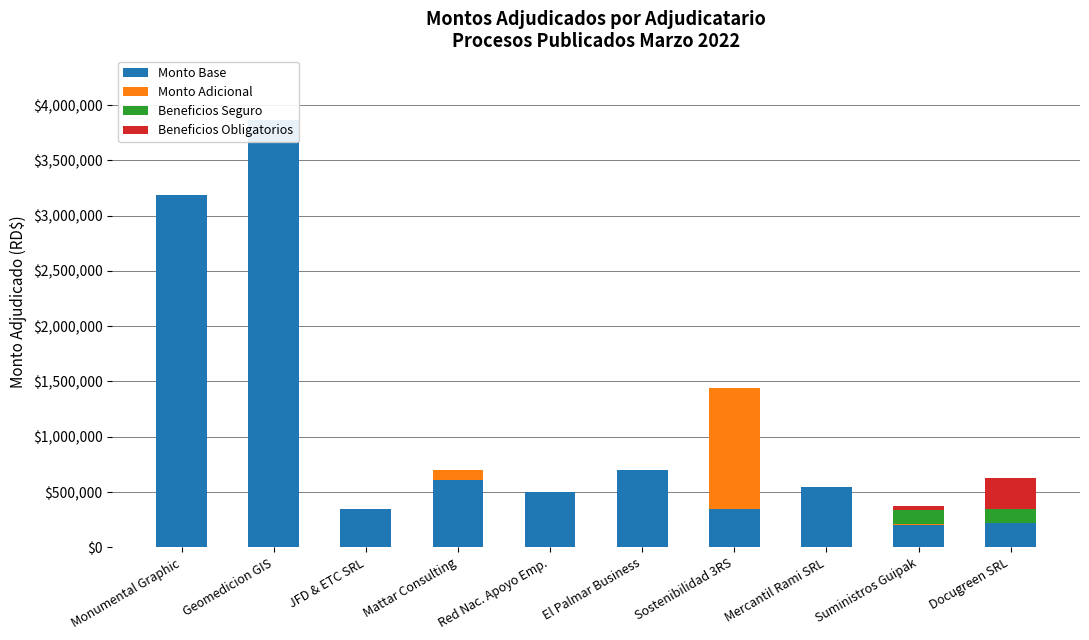

What is the difference between the Monto Base values at JFD & ETC SRL and Monumental Graphic?

2836602.0